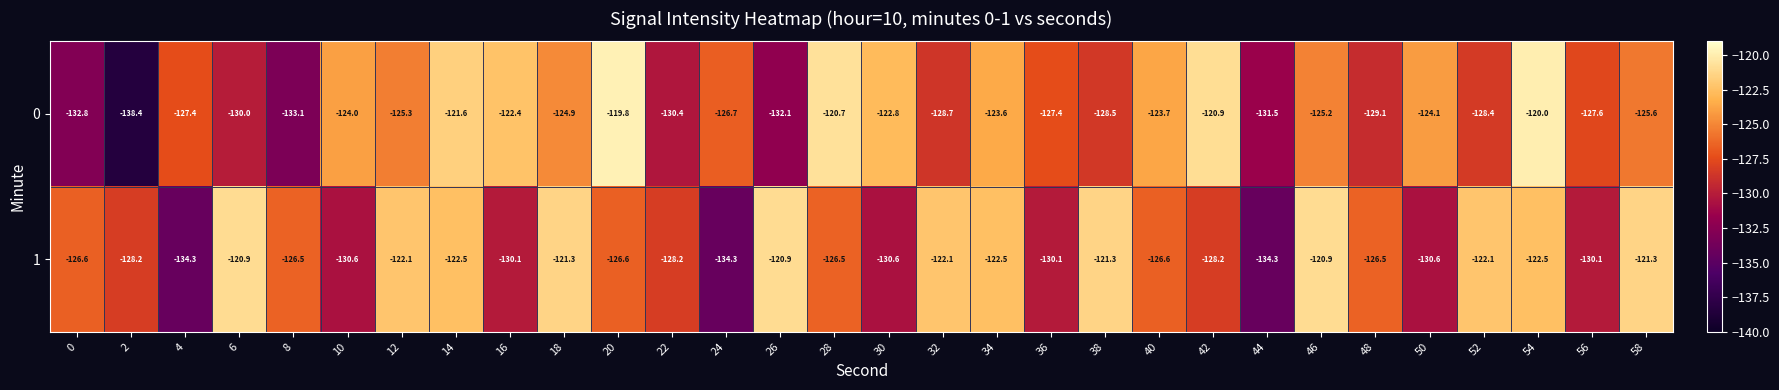

What is the total value across all series at 48?

-255.6